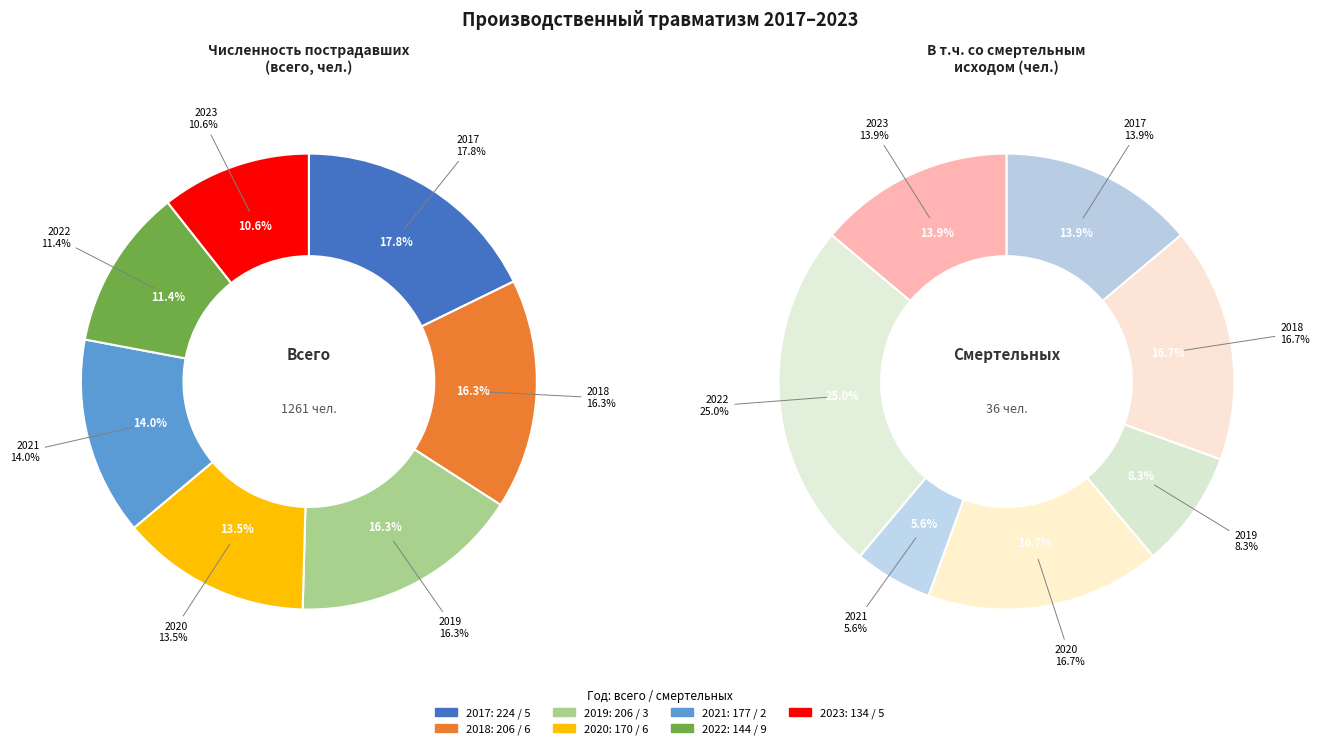

Combined, what portion of the pie is 2021 and 2018?

30.4%